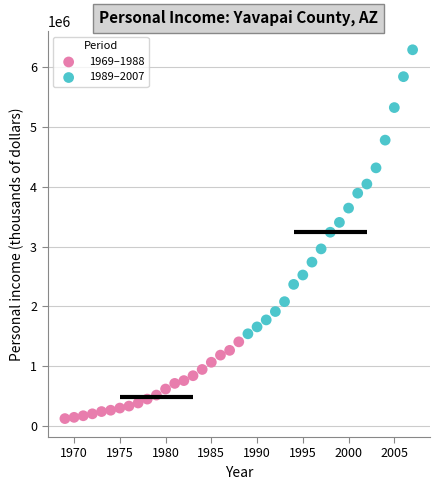

Which series has the widest spread of Y values?

1989–2007